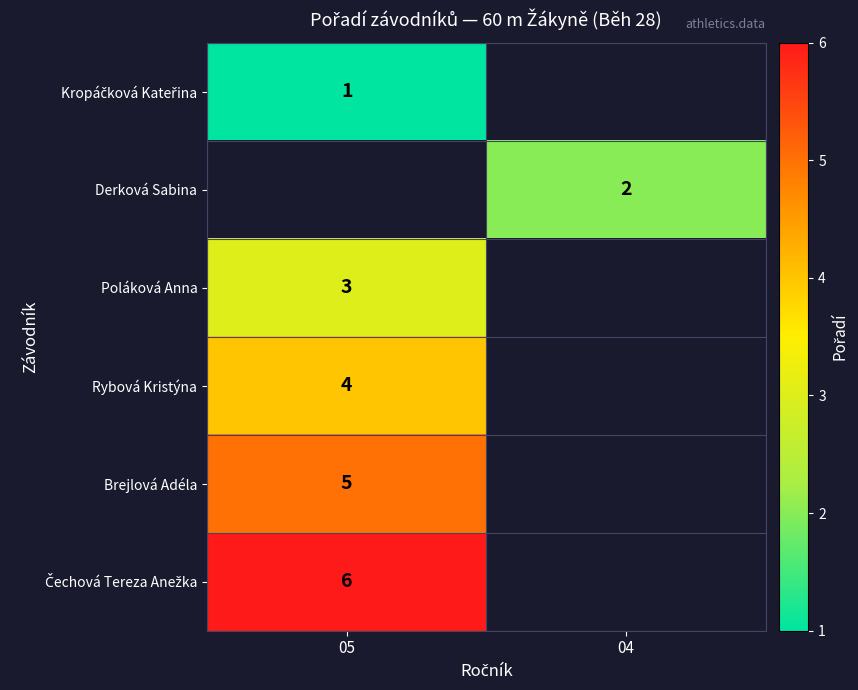

What is the smallest value displayed?

1.0